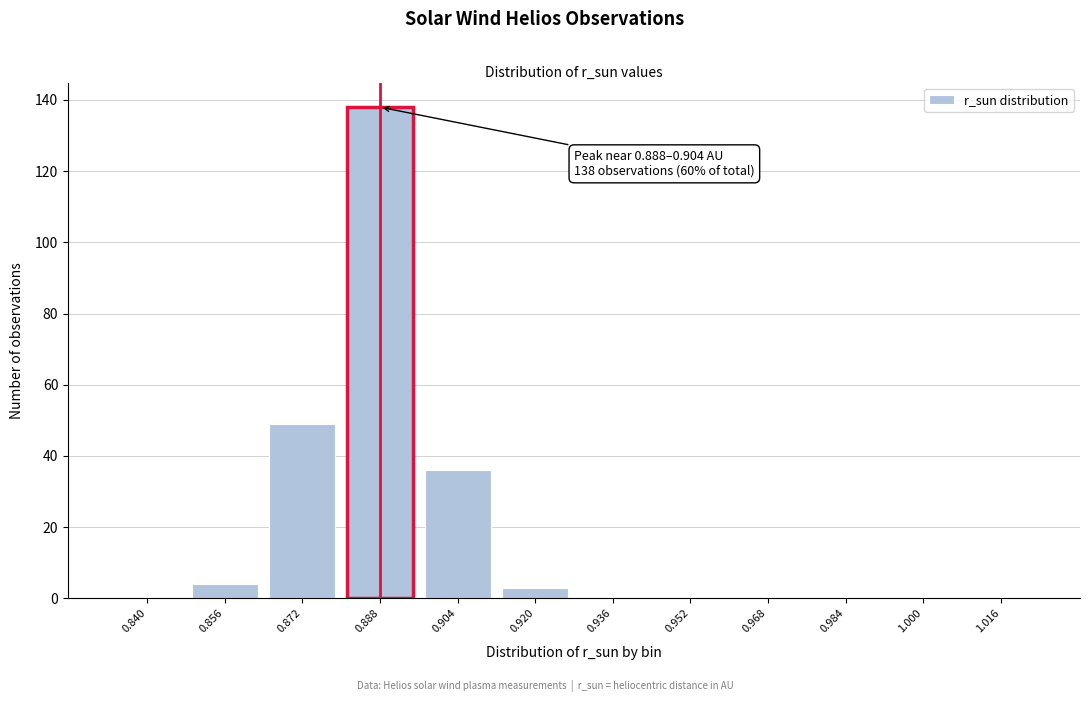

Reading right to left, list all the values displayed in this chart.

1.016=0	1.000=0	0.984=0	0.968=0	0.952=0	0.936=0	0.920=3	0.904=36	0.888=138	0.872=49	0.856=4	0.840=0